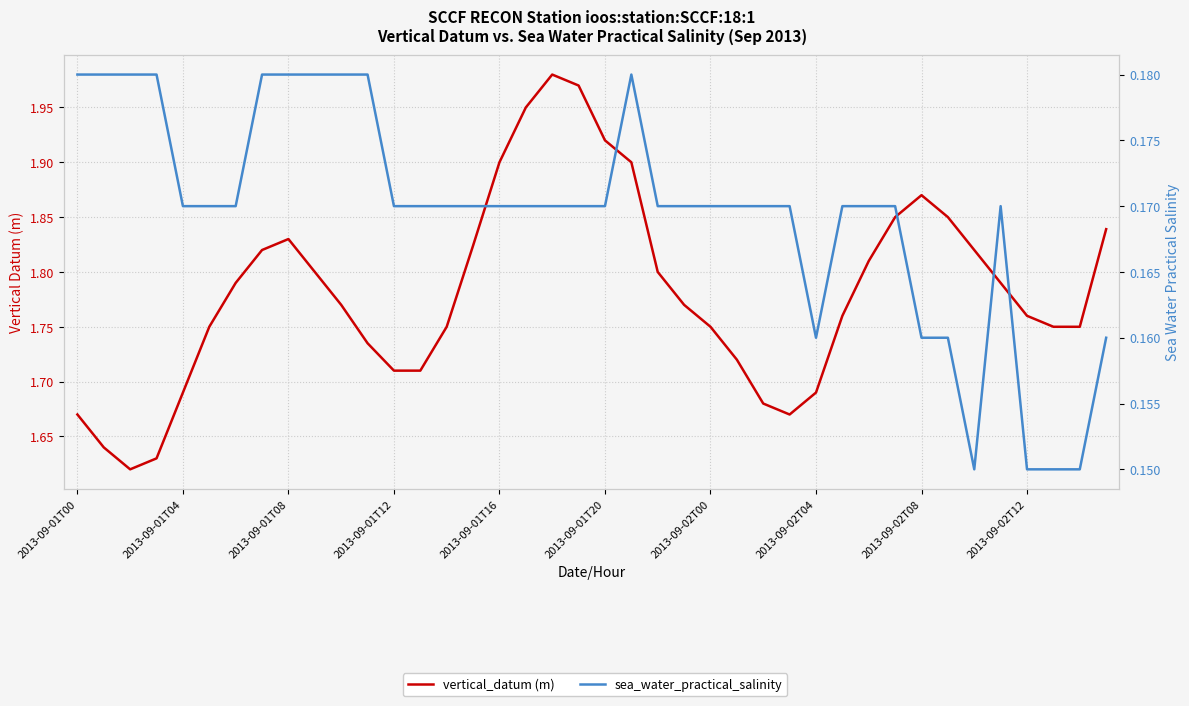

At which category does sea_water_practical_salinity reach its first local valley?

2013-09-02T04